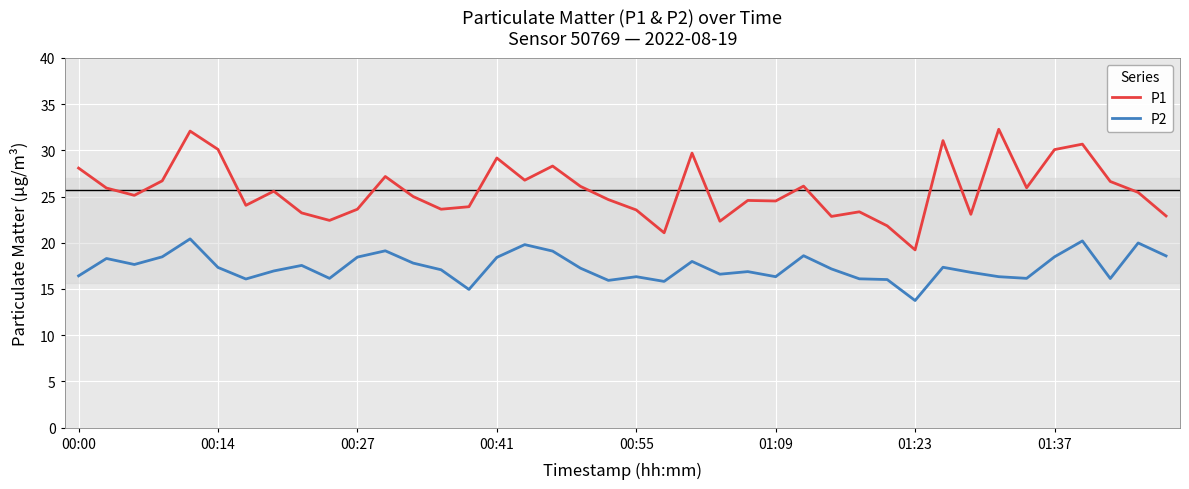

What is the difference between the maximum and minimum values in the P2 series?

6.7